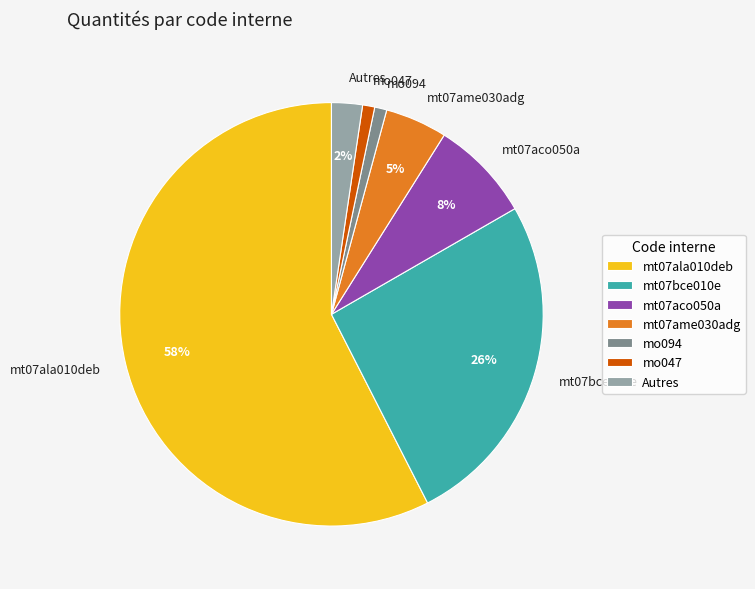

Does mt07ala010deb account for over 50% of the chart?

Yes